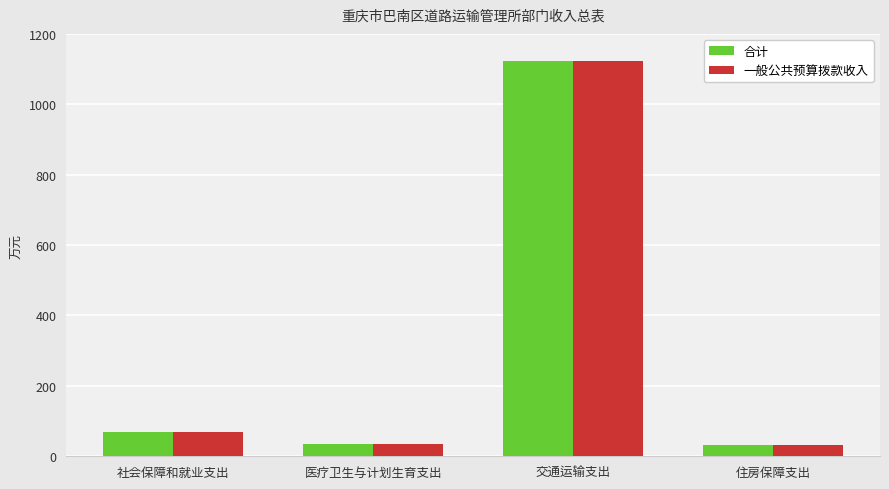

How many distinct data groups are displayed?

2